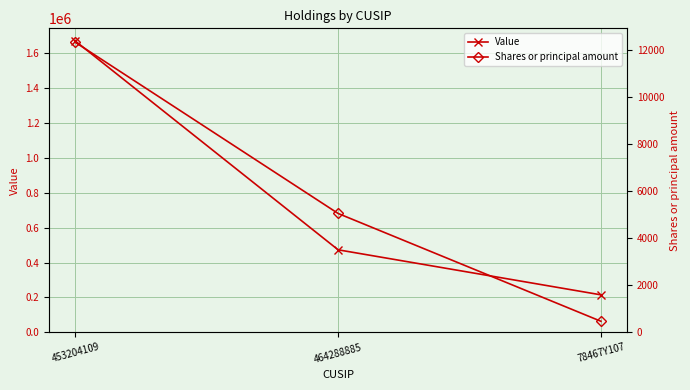

What is the minimum value shown in the chart?

469